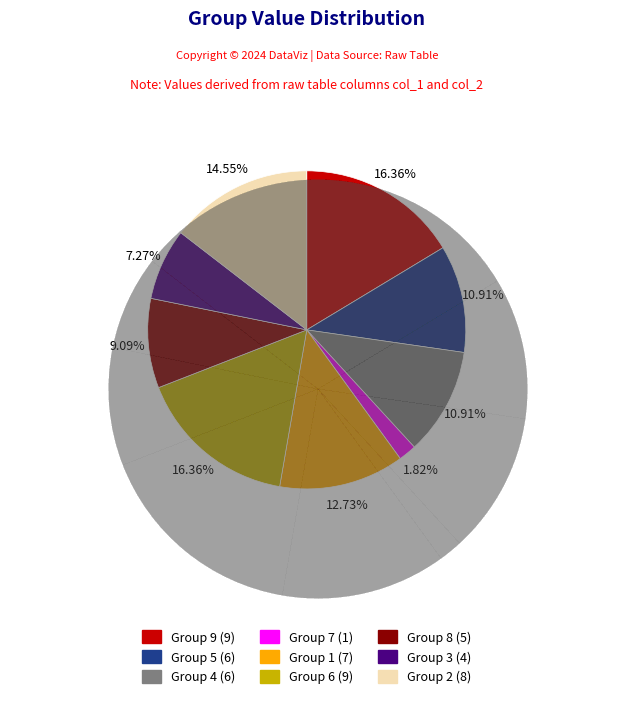

How many slices are in this pie chart?

9